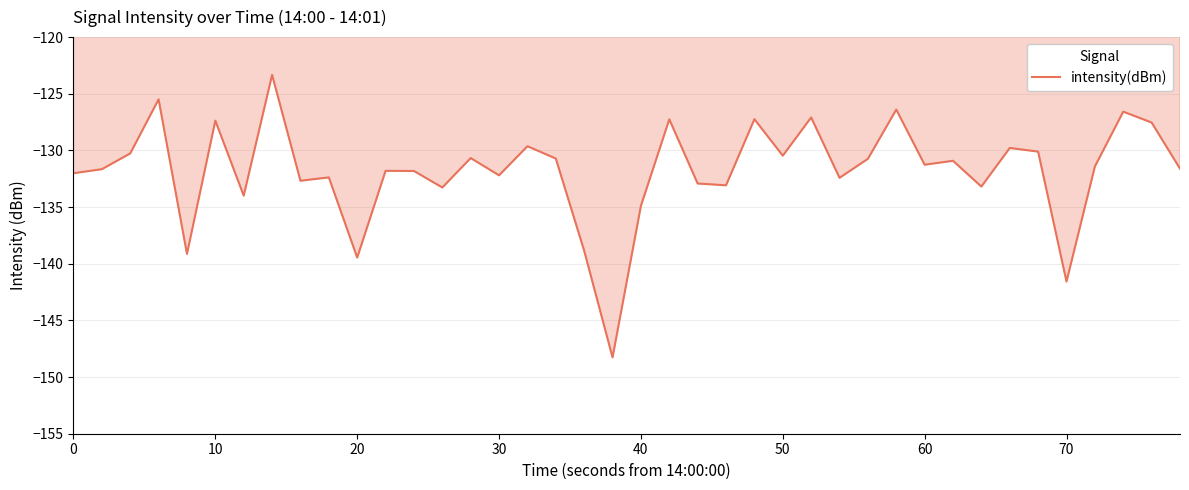

What is the maximum value shown in the chart?

-123.3